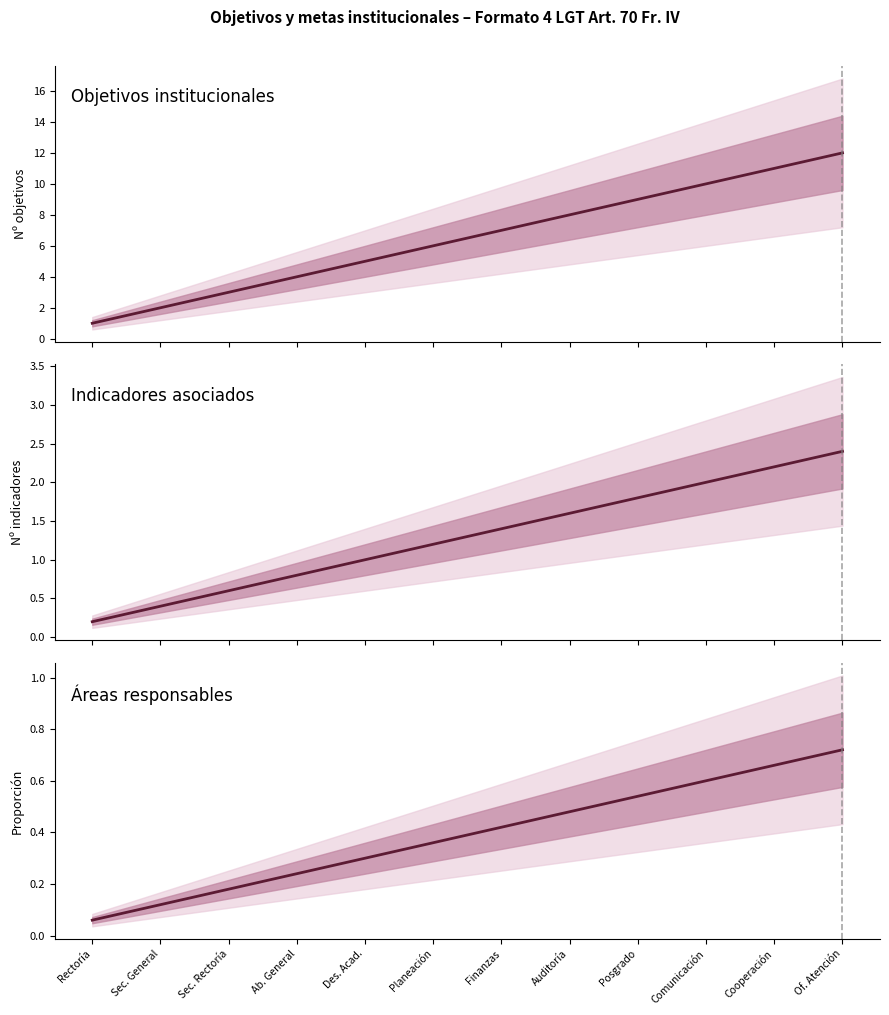

List the labels in order of value, smallest first.

Rectoría, Sec. General, Sec. Rectoría, Ab. General, Des. Acad., Planeación, Finanzas, Auditoría, Posgrado, Comunicación, Cooperación, Of. Atención